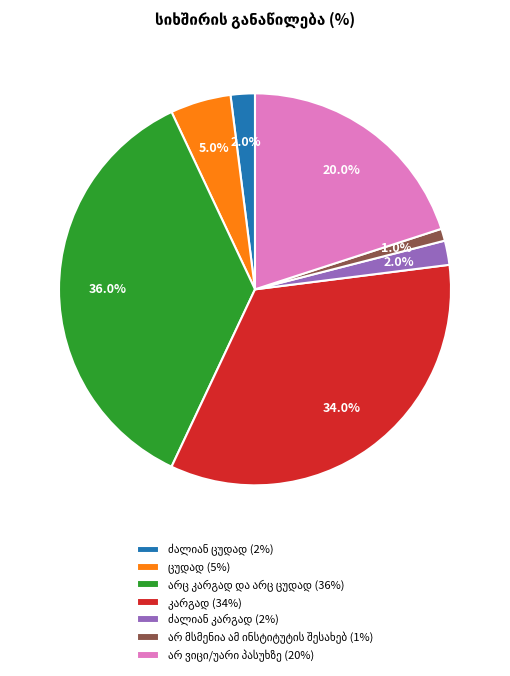

Is there any slice that represents more than half of the pie?

No